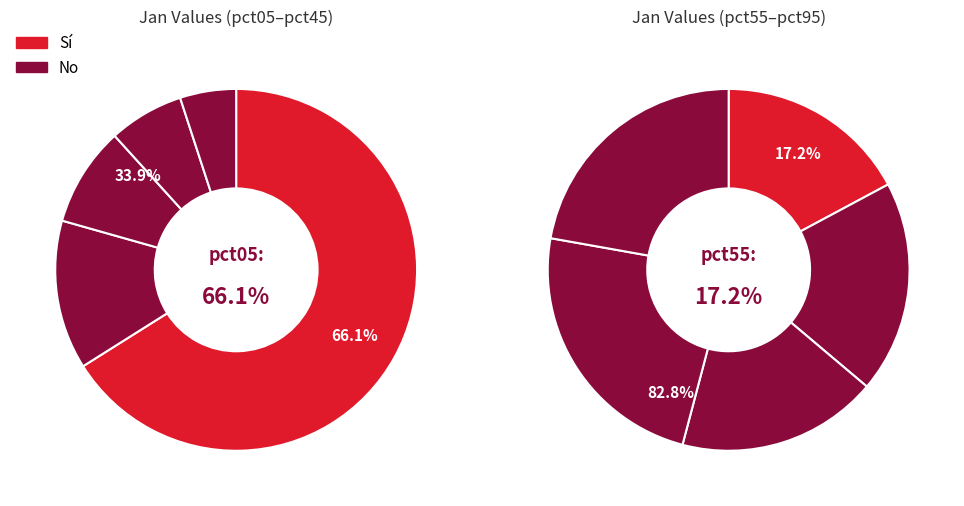

What percentage is NOT represented by pct45?

96.0%